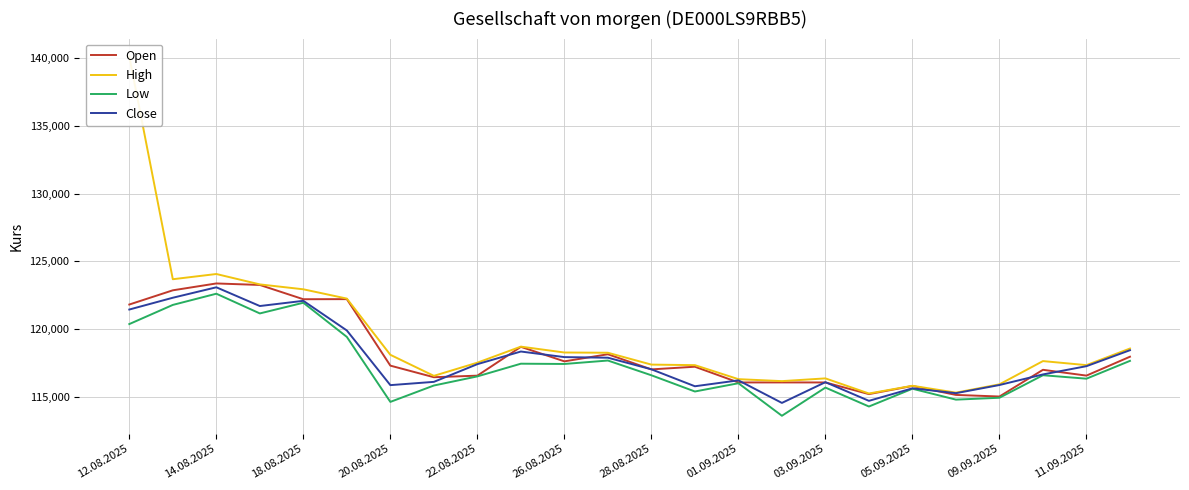

Which category has the highest value in the Close series?

14.08.2025